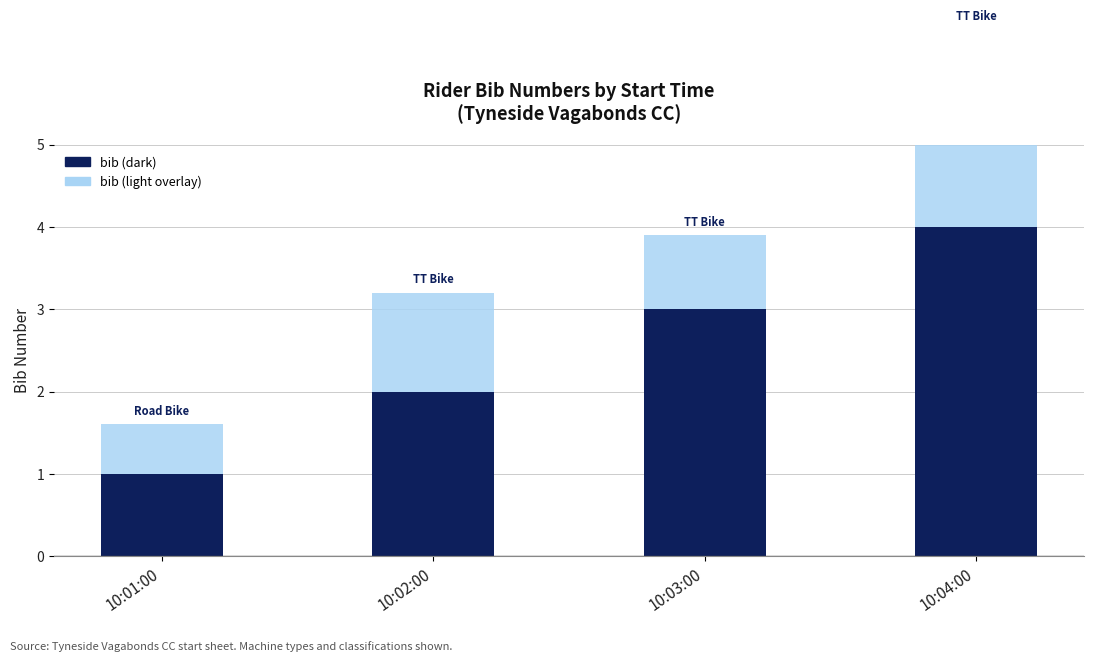

How many values are between 2 and 4?

3